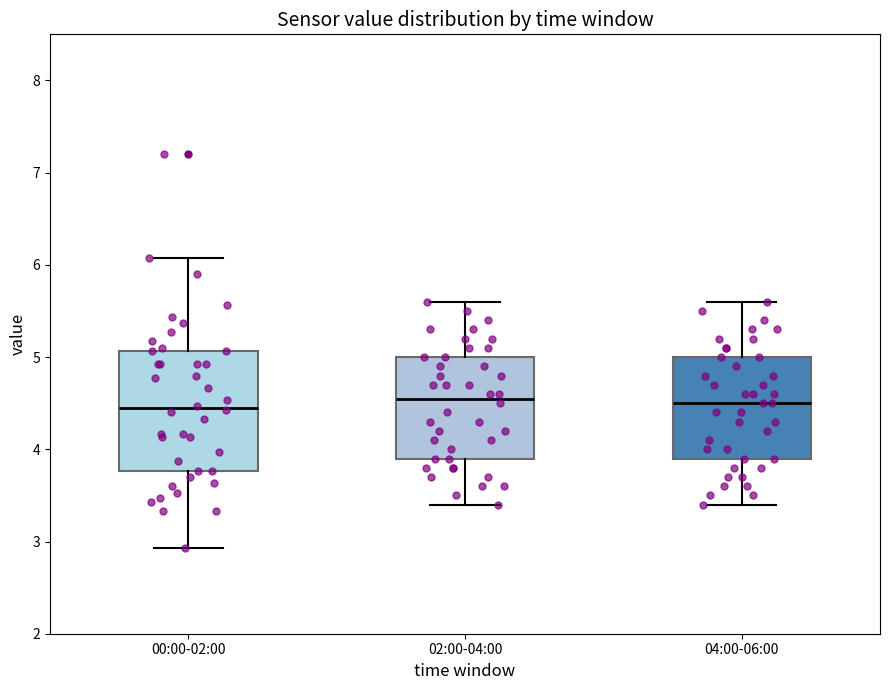

Reading left to right, transcribe this box plot: for each box, give where its median line is, the range the box spans, and where its two whiskers end, as read against the y-axis. The values are not printed on the chart, so give them approximately, as read against the axis.

00:00-02:00: median 4.5, box 3.8 to 5.1, whiskers 2.9 to 6.1
02:00-04:00: median 4.6, box 3.9 to 5.0, whiskers 3.4 to 5.6
04:00-06:00: median 4.5, box 3.9 to 5.0, whiskers 3.4 to 5.6